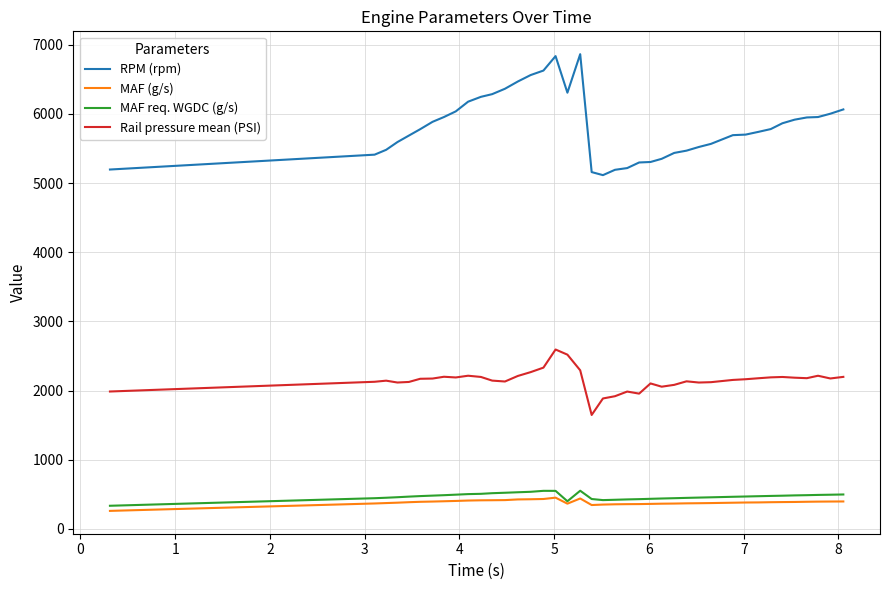

Which series has the widest spread of values?

RPM (rpm)